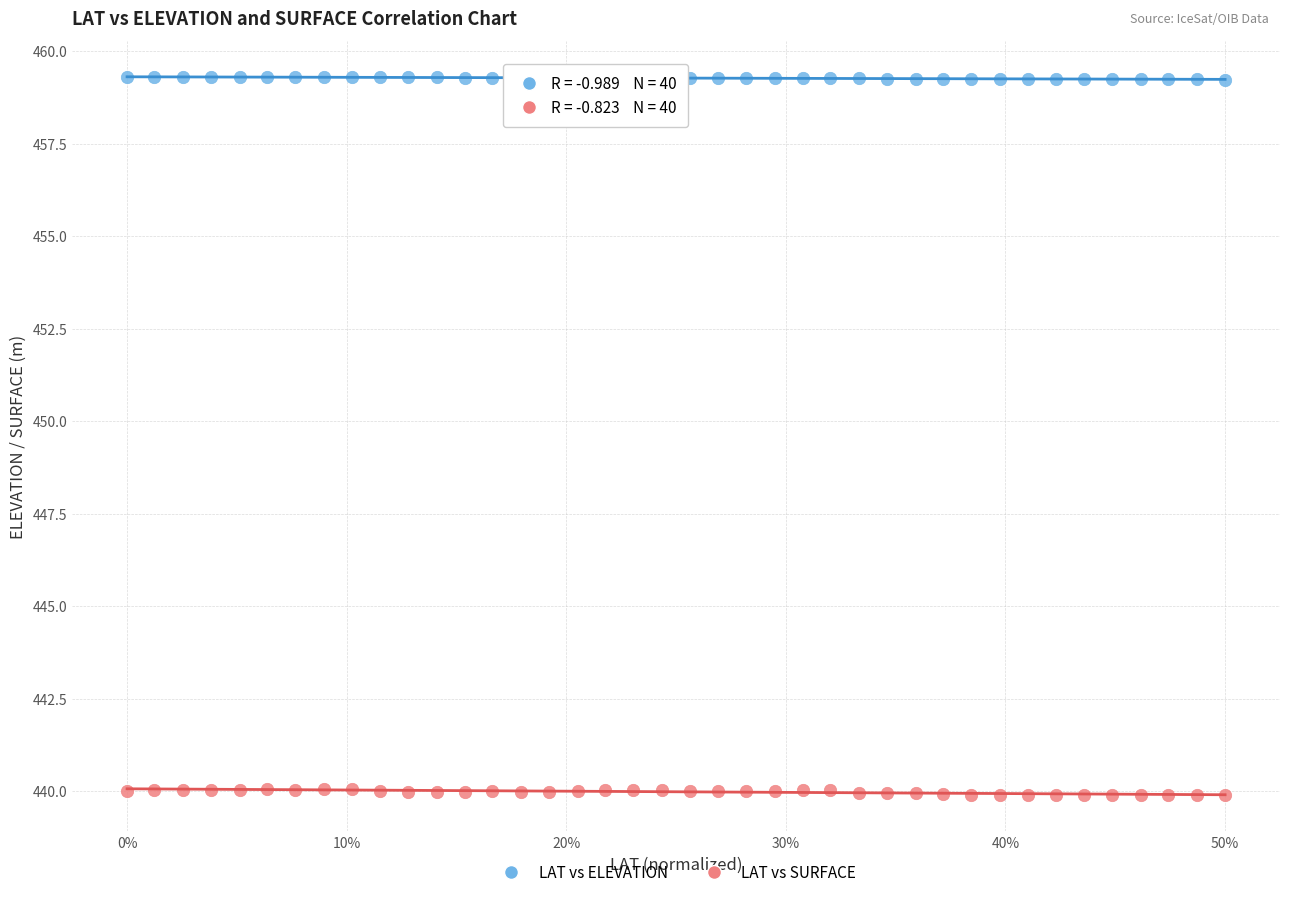

Which series reaches the maximum Y coordinate?

LAT vs ELEVATION